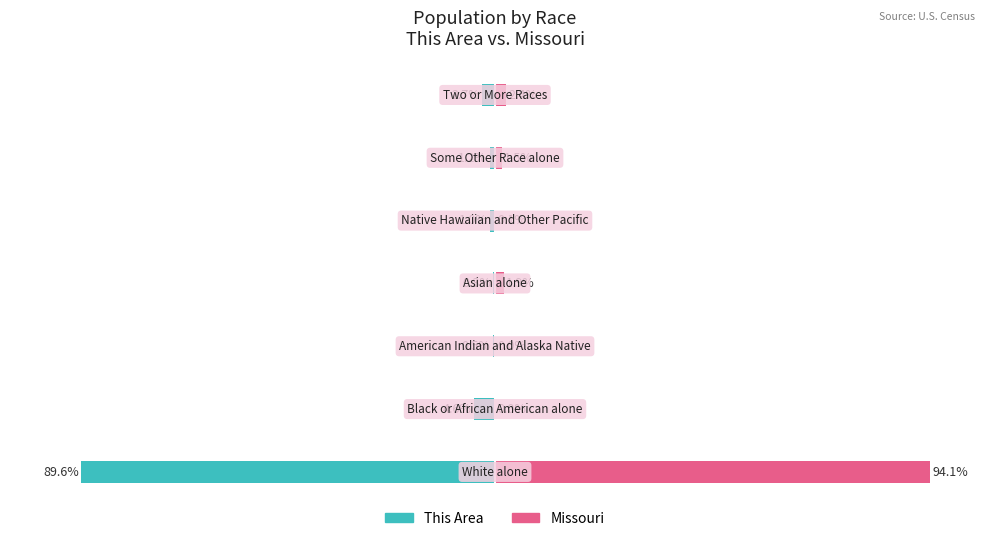

Reading right to left, list all the values displayed in this chart.

This Area: 6=-2.7	5=-1.2	4=-1.0	3=-0.3	2=-0.5	1=-4.6	0=-89.6
Missouri: 6=2.4	5=1.5	4=0.1	3=1.9	2=0.0	1=0.0	0=94.1